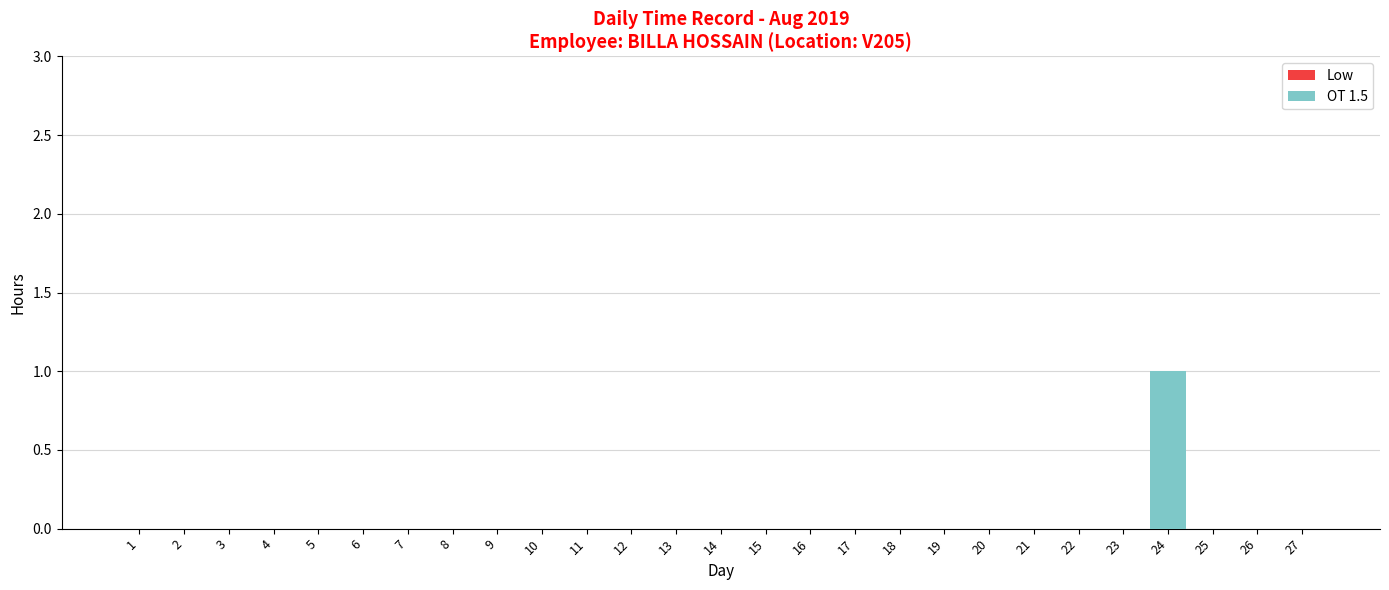

Reading left to right, transcribe all the data shown in this chart.

1=0	2=0	3=0	4=0	5=0	6=0	7=0	8=0	9=0	10=0	11=0	12=0	13=0	14=0	15=0	16=0	17=0	18=0	19=0	20=0	21=0	22=0	23=0	24=1	25=0	26=0	27=0